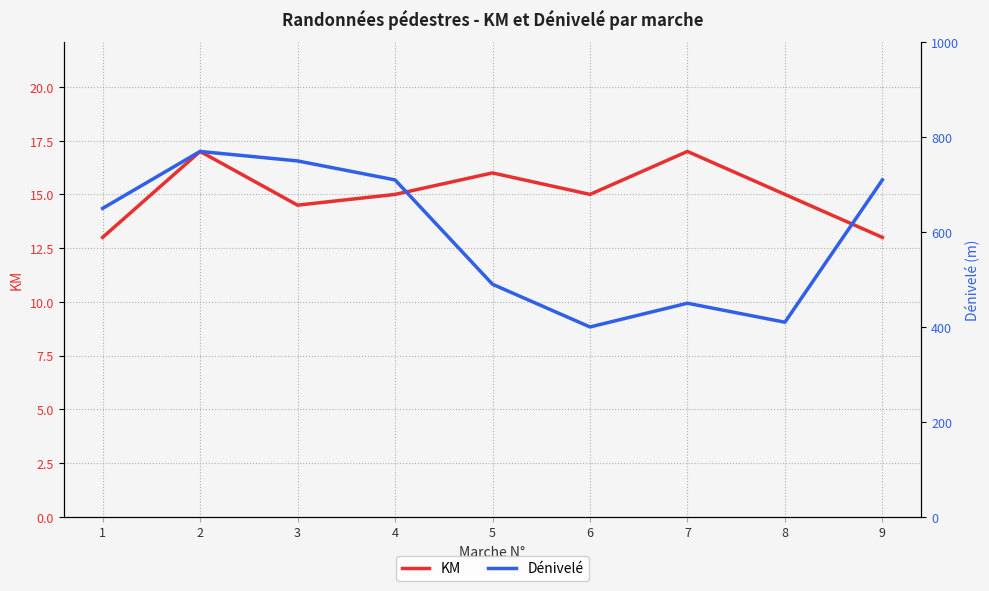

Is it true that Dénivelé equals 1003.0 at 4?

False